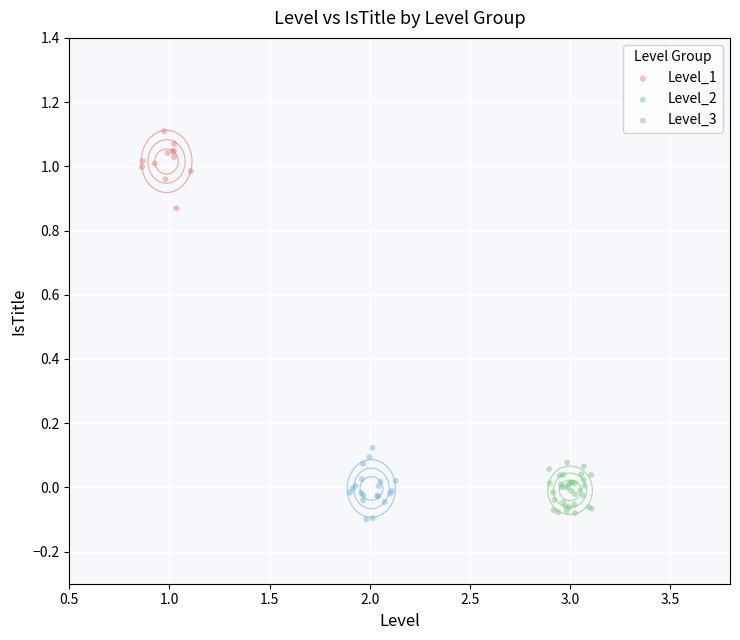

Which series reaches the maximum Y coordinate?

Level_1